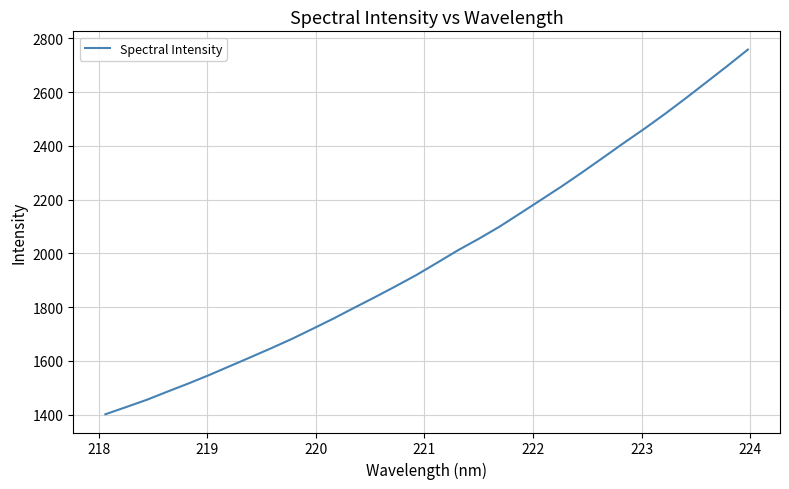

What is the smallest value displayed?

1401.6